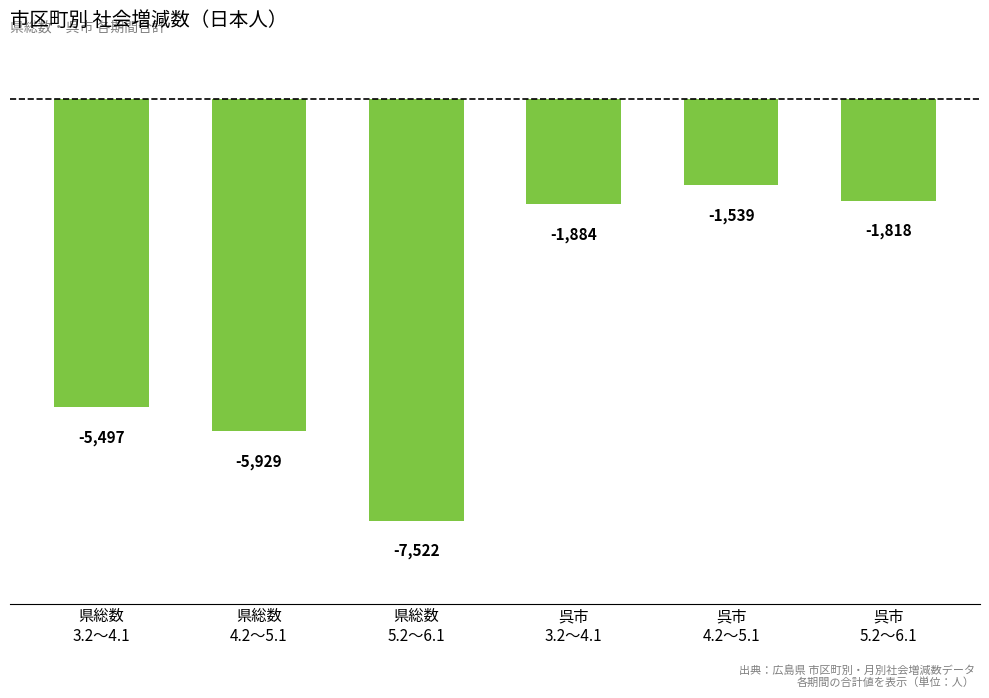

Does the chart contain stacked bars?

No